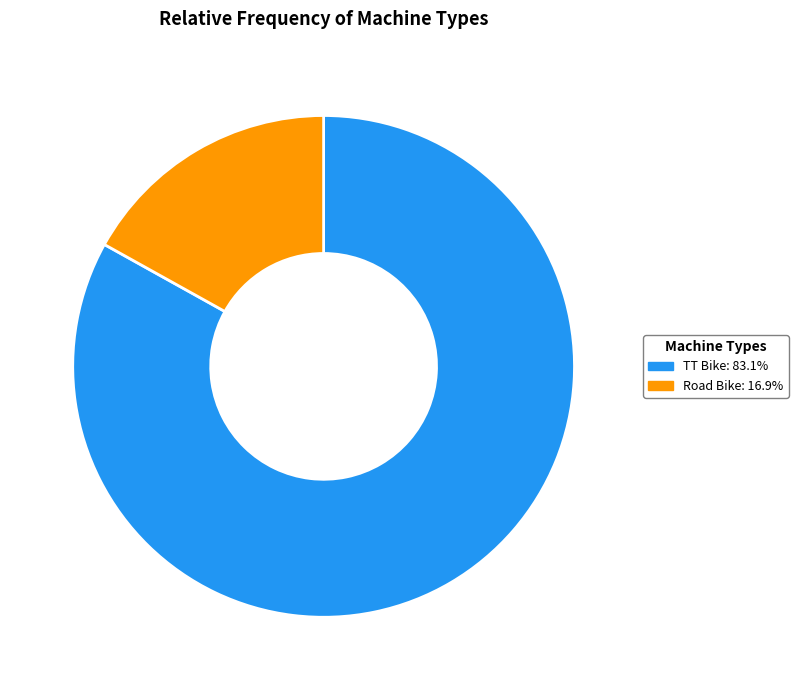

Which slice is the largest?

TT Bike